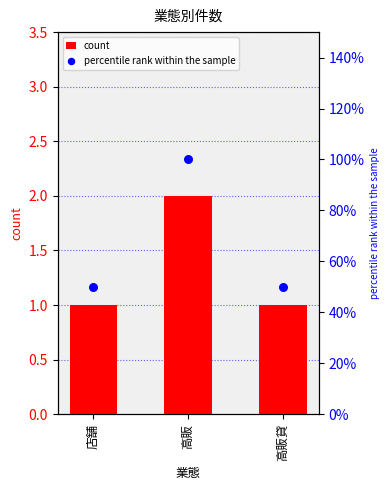

Which series contains the lowest Y value?

count